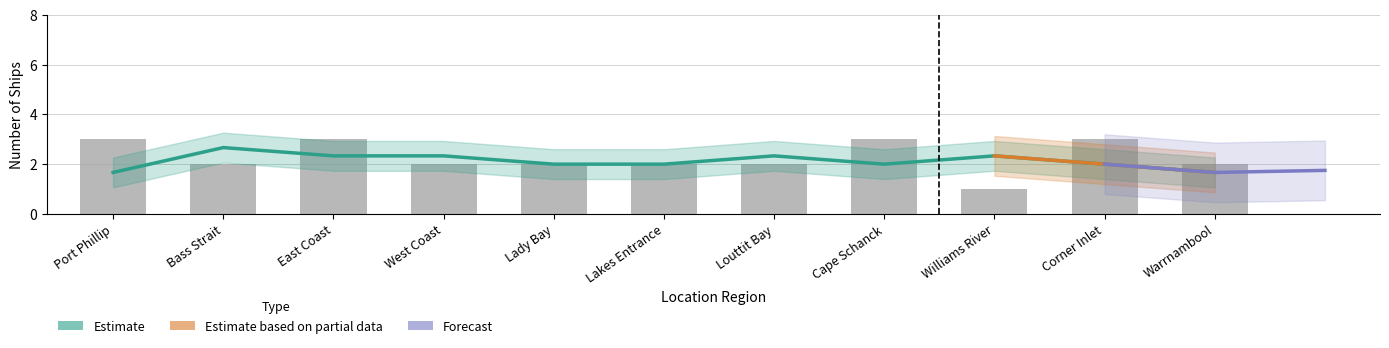

What value does the data have at Lakes Entrance?

2